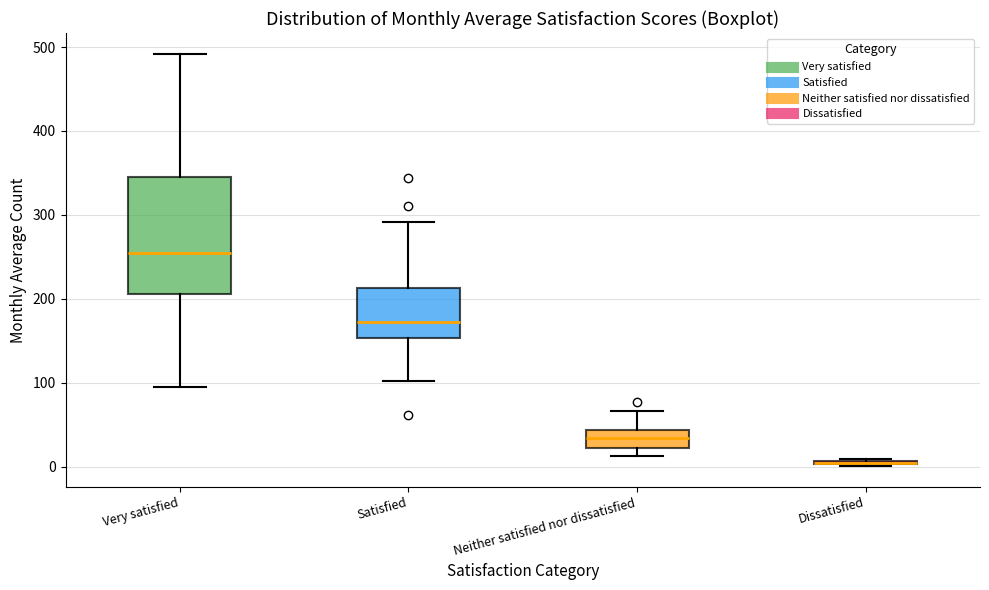

Which box is the tallest, from its lower edge to its upper edge?

Very satisfied